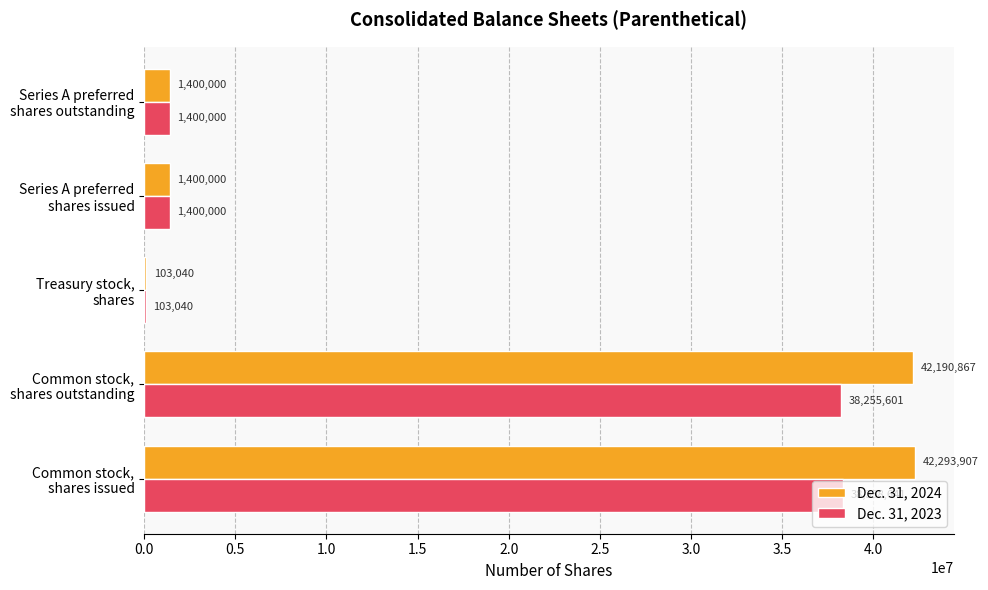

What are all the series names shown in the legend?

Dec. 31, 2024, Dec. 31, 2023